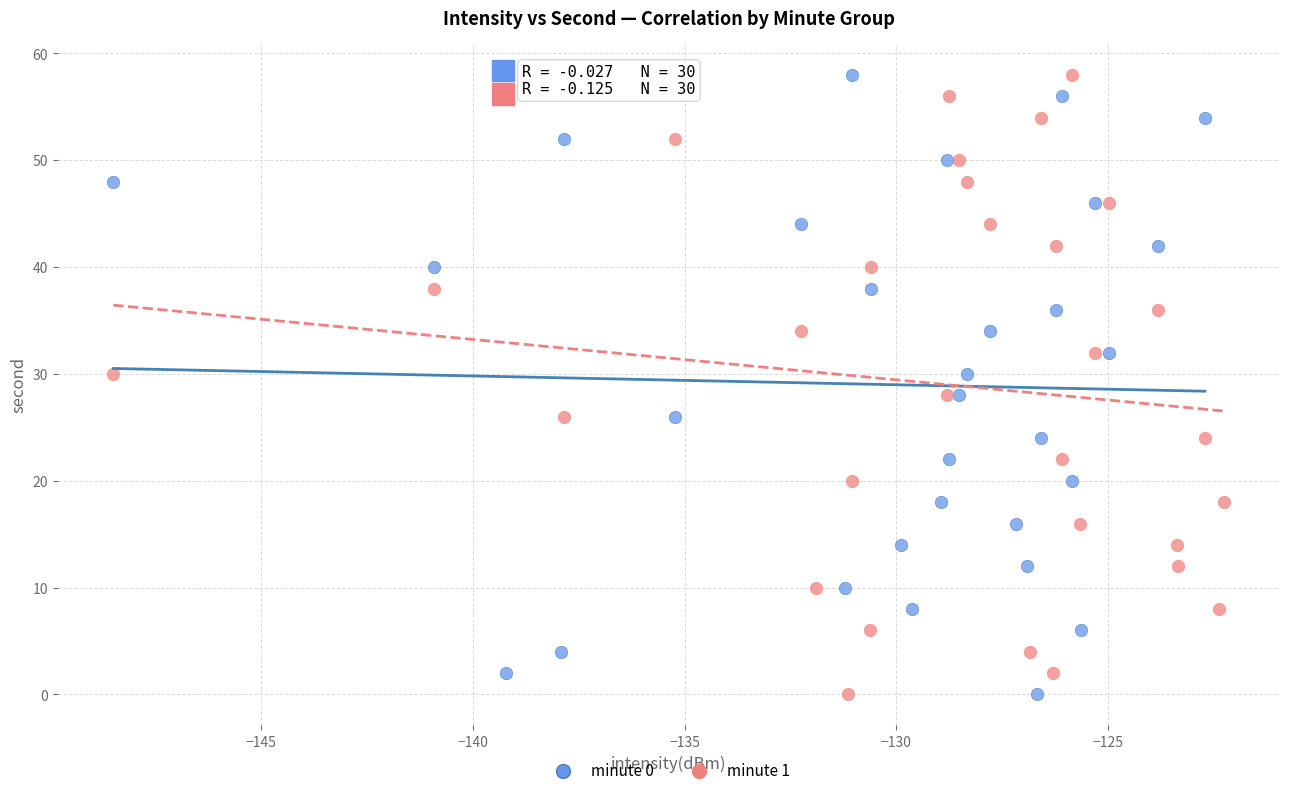

What are all the series names shown in the legend?

minute 0, minute 1